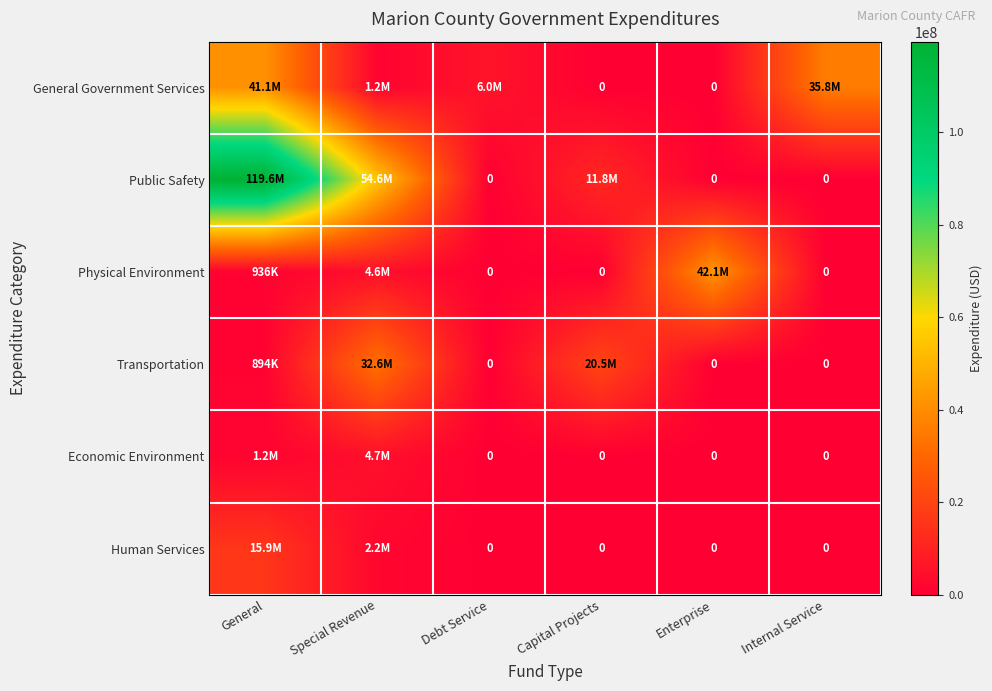

At how many categories does at least one series exceed 52205722?

2